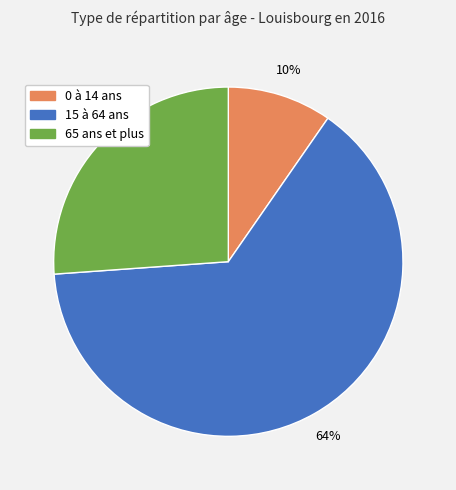

Is the sum of 65 ans et plus and 0 à 14 ans greater than half?

No